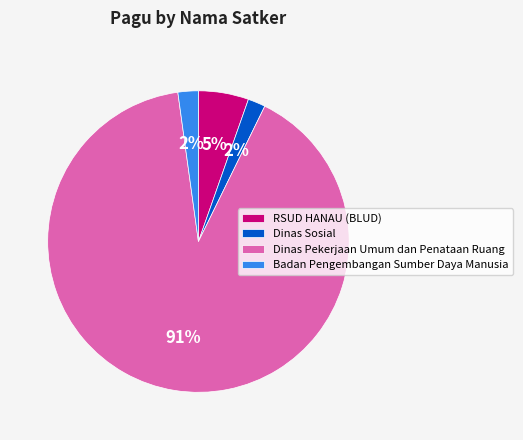

What is the ratio of the value at RSUD HANAU (BLUD) to the value at Badan Pengembangan Sumber Daya Manusia?

2.5